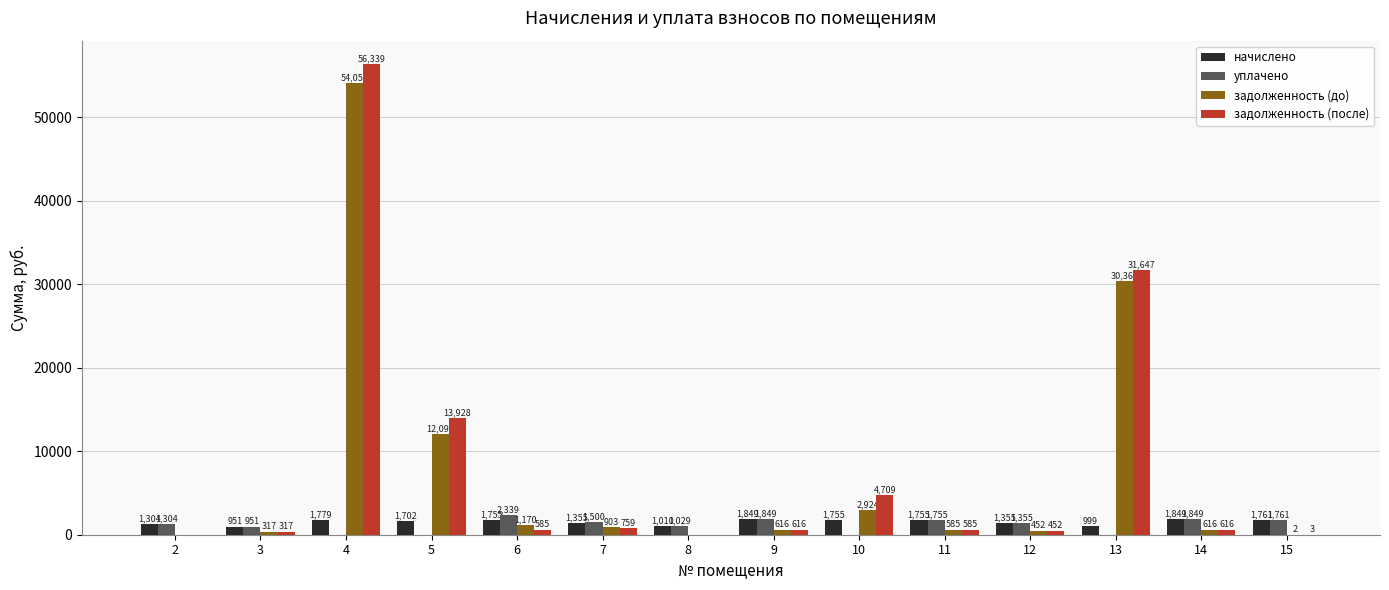

Between 6 and 13, which series saw the biggest shift?

задолженность (после)